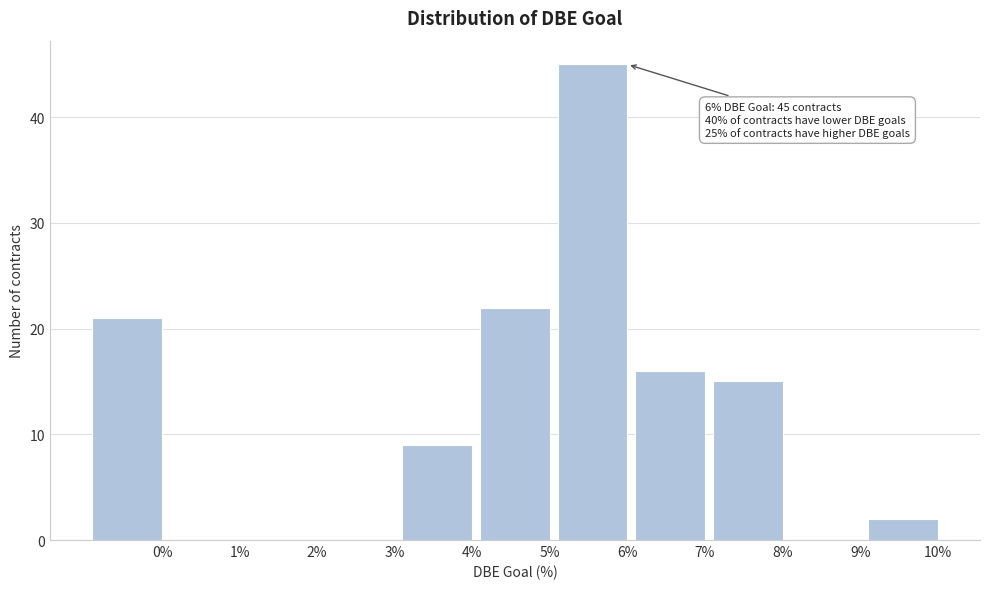

Reading right to left, what are all the values shown in this chart?

10%=2	9%=0	8%=15	7%=16	6%=45	5%=22	4%=9	3%=0	2%=0	1%=0	0%=21